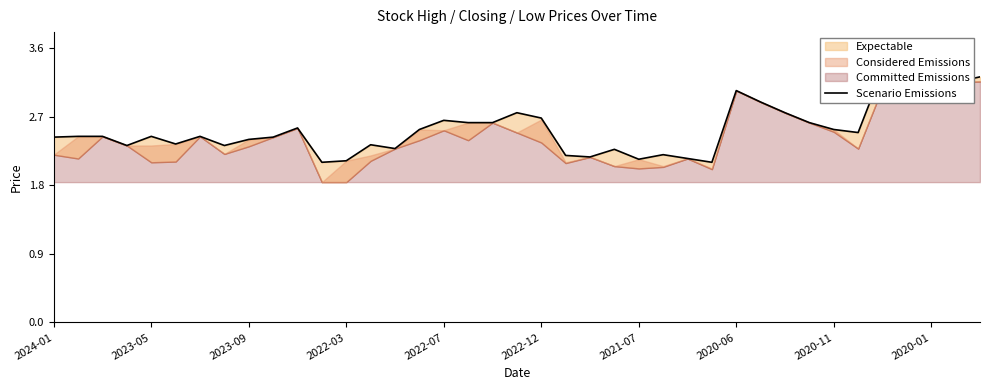

The value at 30 is 1.6. True or false?

False